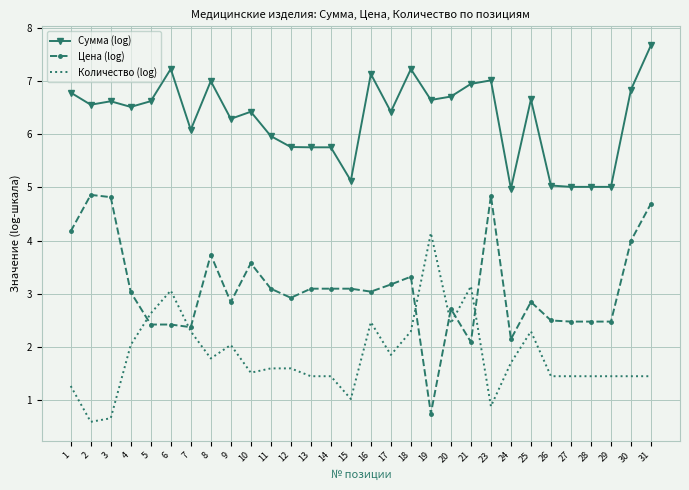

What is the sum of the Количество (log) values at 23 and 12?

2.5